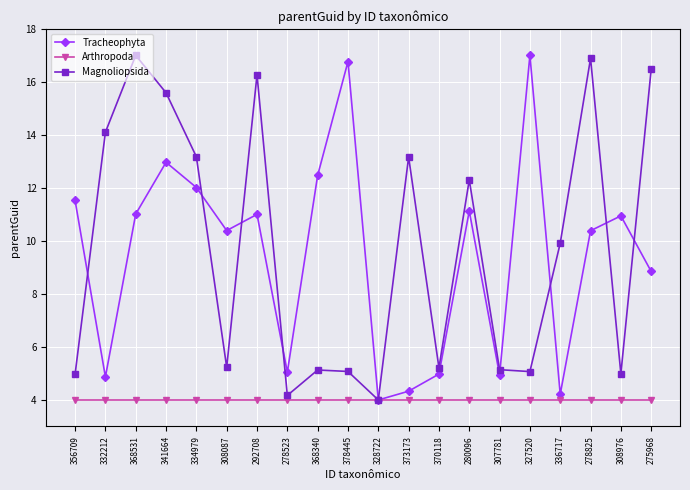

What is the value of the Arthropoda point at the 1st from the left?

4.0